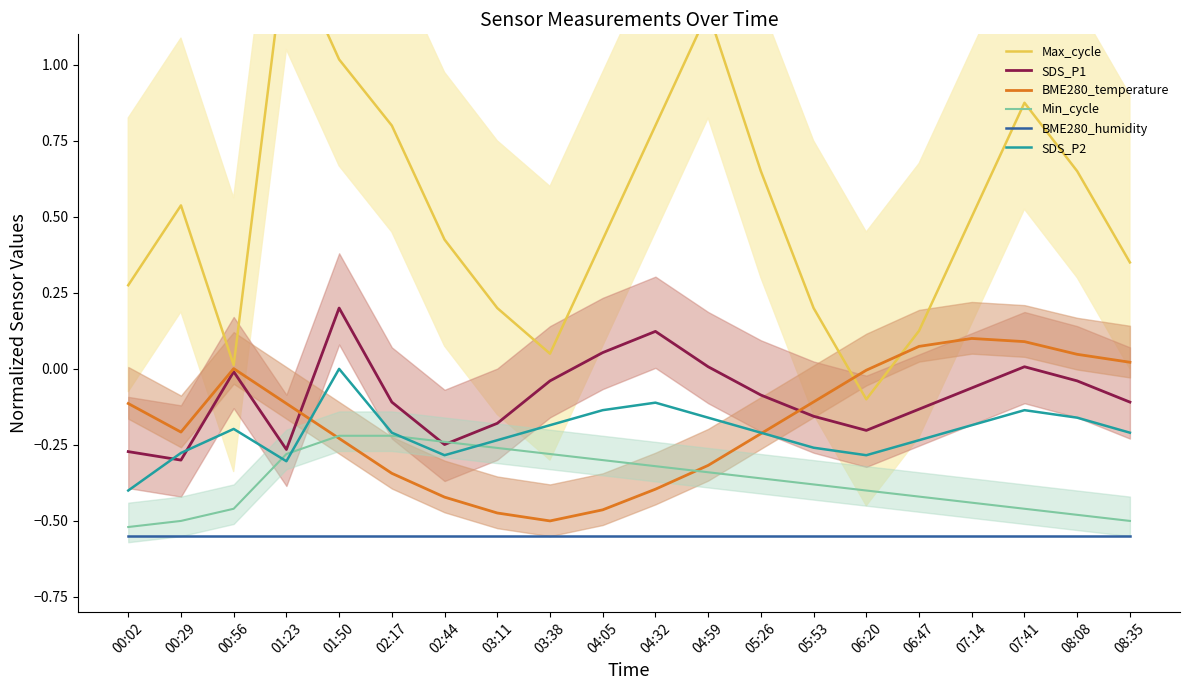

True or false: SDS_P1 has more than 1 points higher than both neighbors.

True